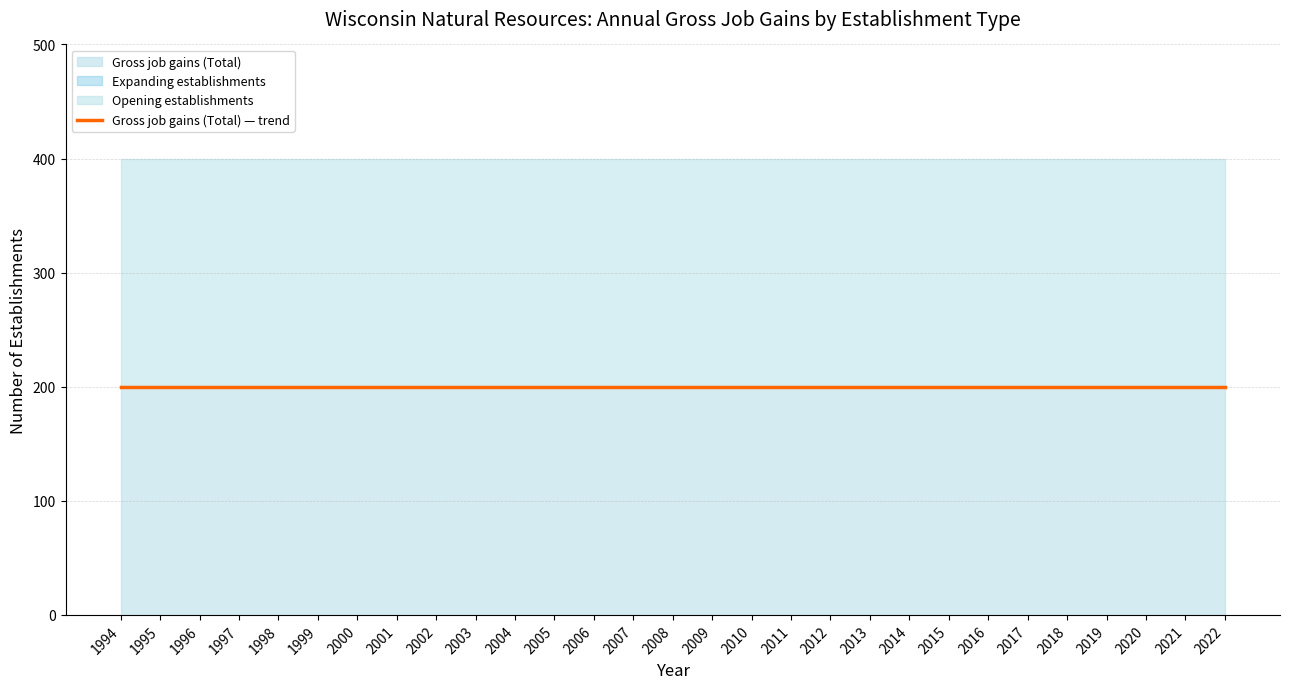

True or false: Gross job gains (Total) has more than 2 points higher than both neighbors.

False